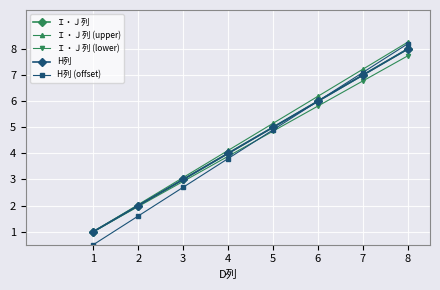

Between 3 and 6, which series saw the biggest shift?

H列 (offset)